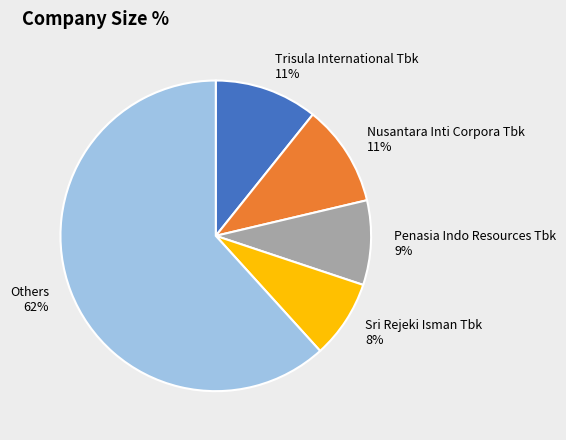

Is it true that Penasia Indo Resources Tbk is 9% of the pie?

True